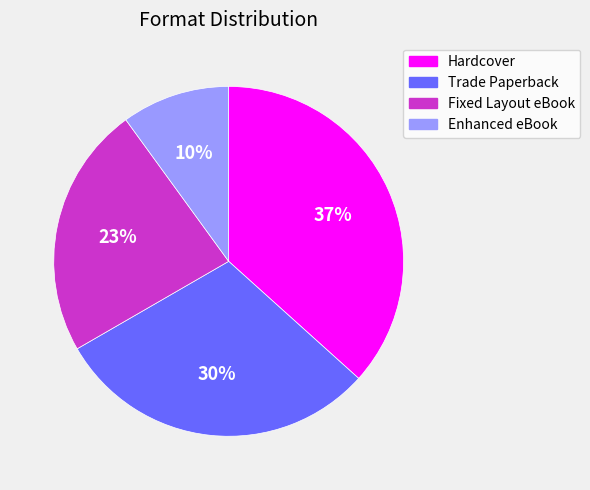

What is the ratio of the value at Trade Paperback to the value at Hardcover?

0.8